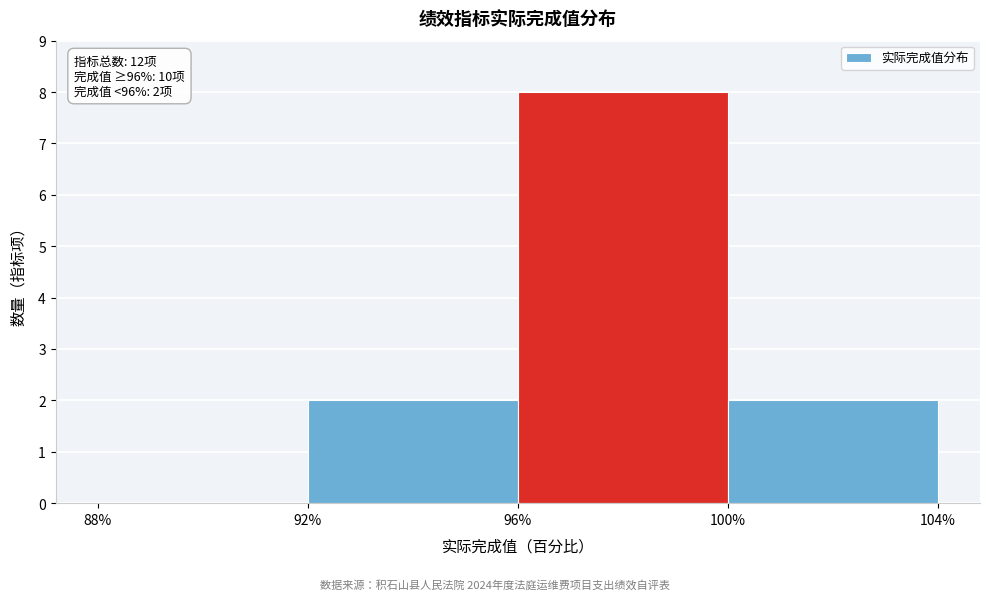

Over which range of the x-axis is the bar tallest?

96% to 100%